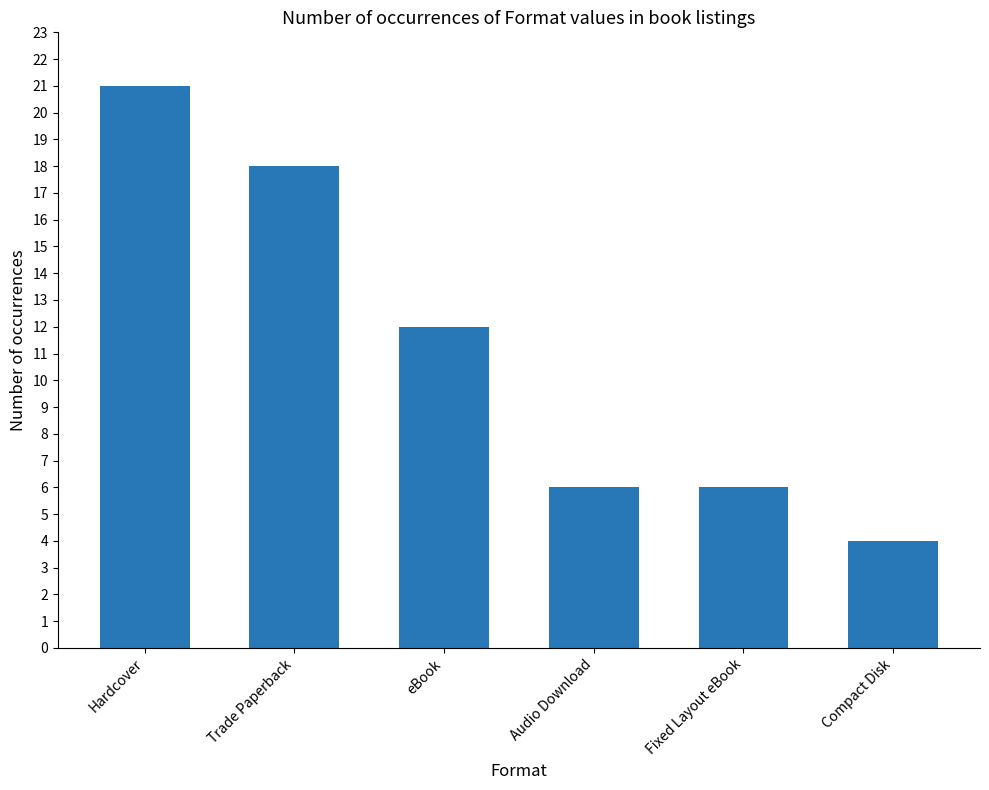

How many bars are there in total?

6